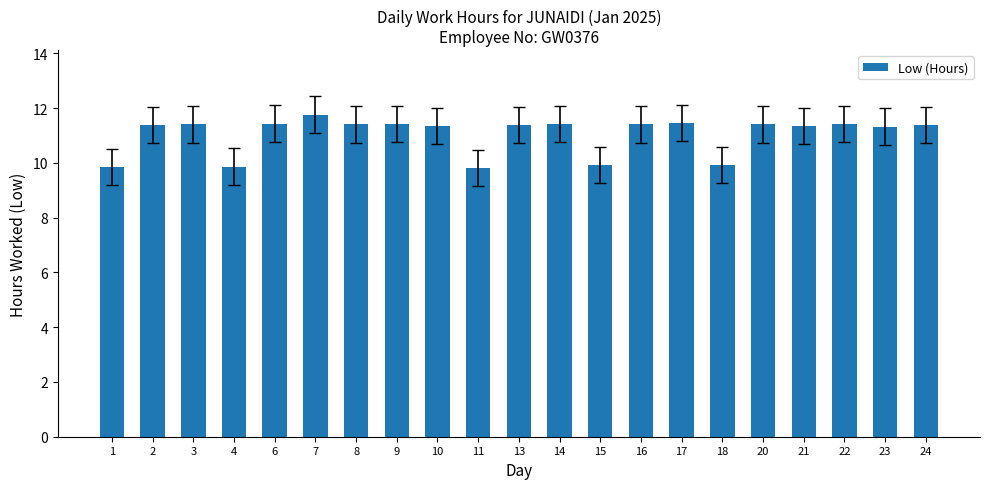

How many values are between 11 and 12?

16